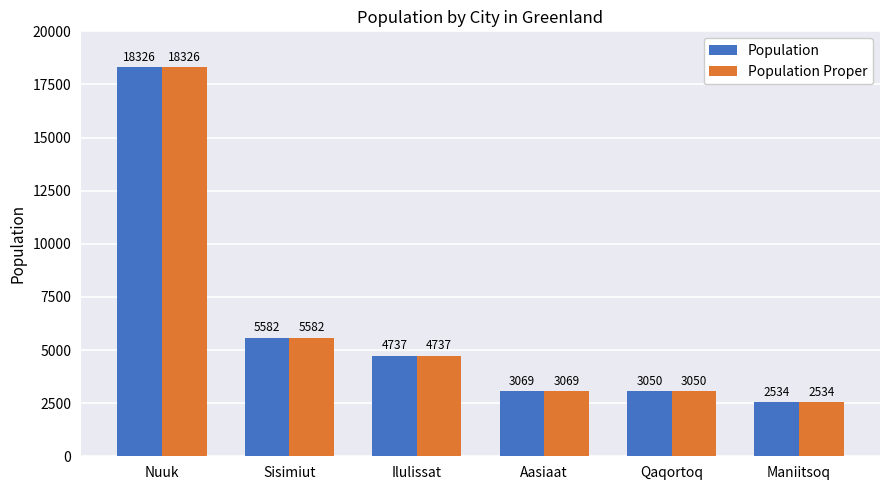

Are the bars grouped side by side (vs. stacked)?

Yes